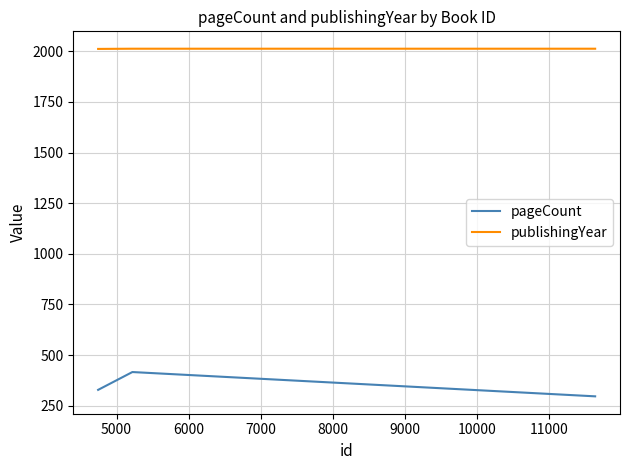

Rank the series by their average value, from highest to lowest.

publishingYear, pageCount